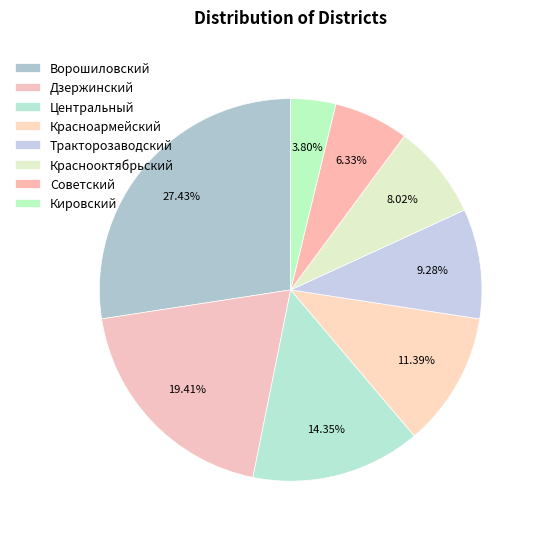

Which slice is the smallest?

Кировский